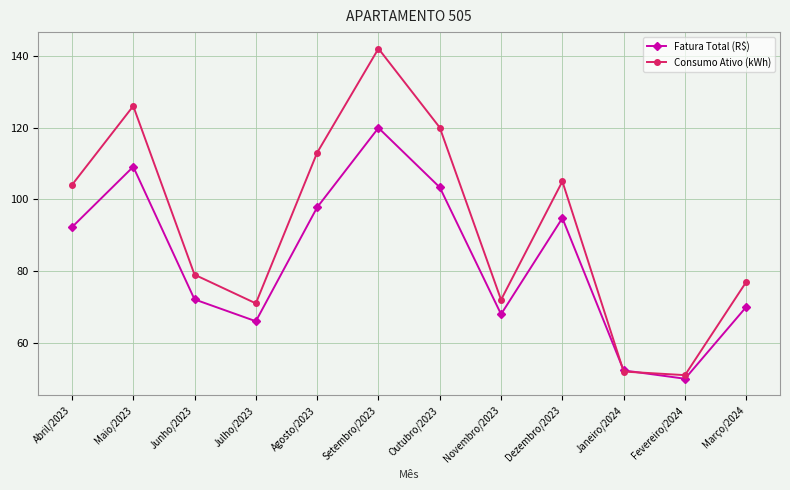

At which category does Fatura Total (R$) reach its first local peak?

Maio/2023